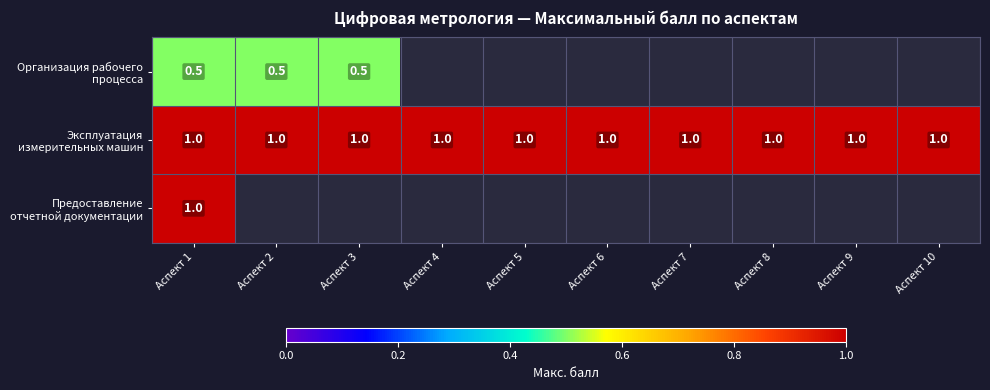

At how many categories does at least one series exceed 0?

10